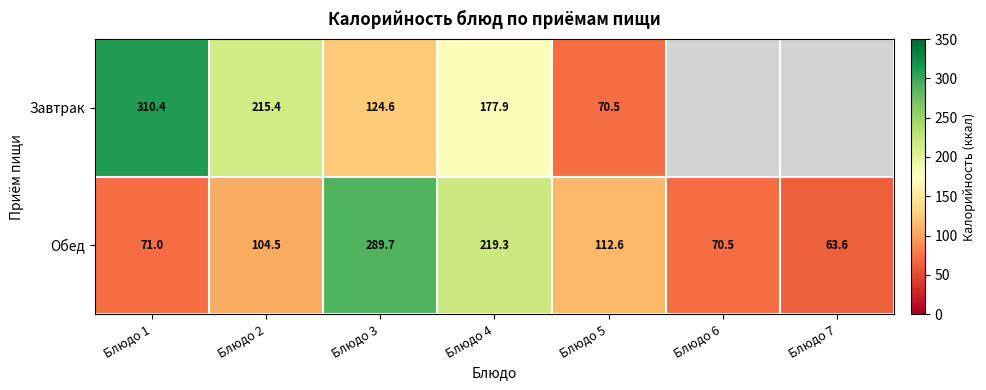

What is the sum of the Обед values at Блюдо 5 and Блюдо 2?

217.1